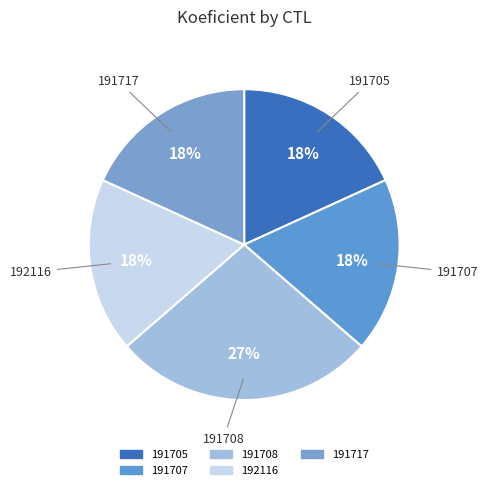

Which category has the biggest portion of the pie?

191708